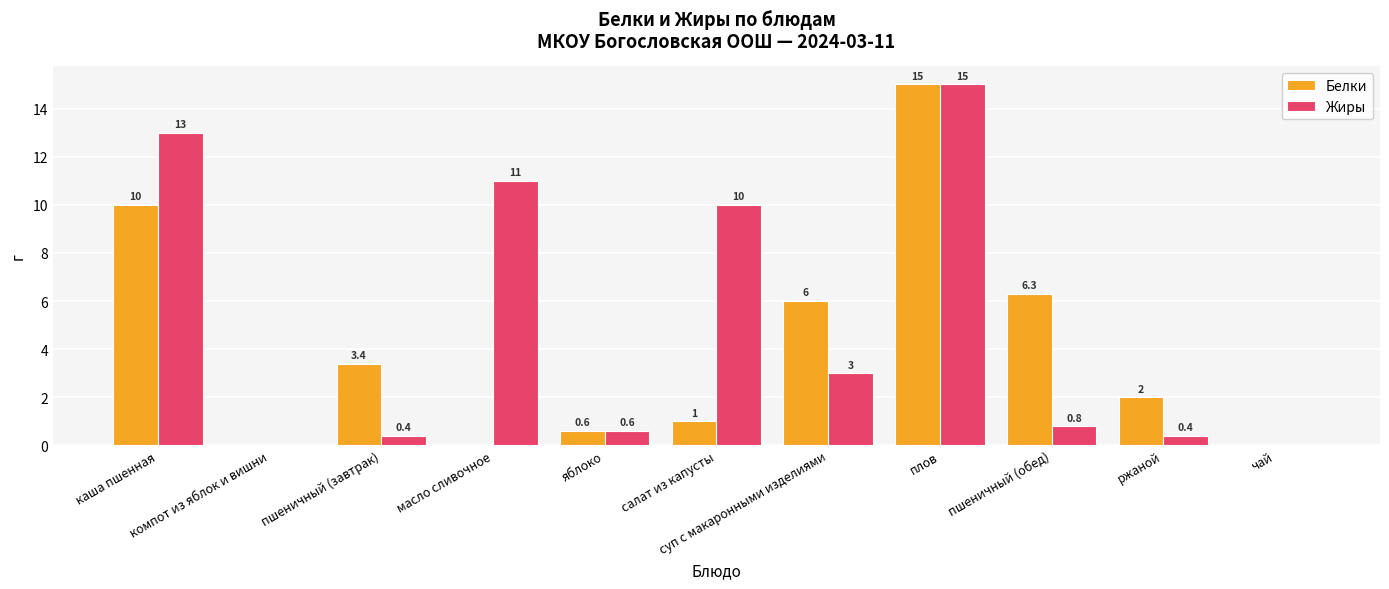

Where is Жиры nearest to the value 7?

салат из капусты